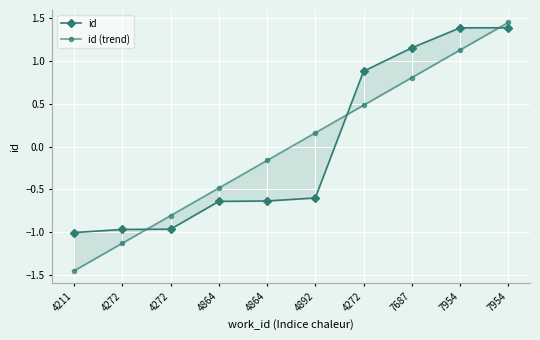

Between 4272 and 7954, which is larger?

7954